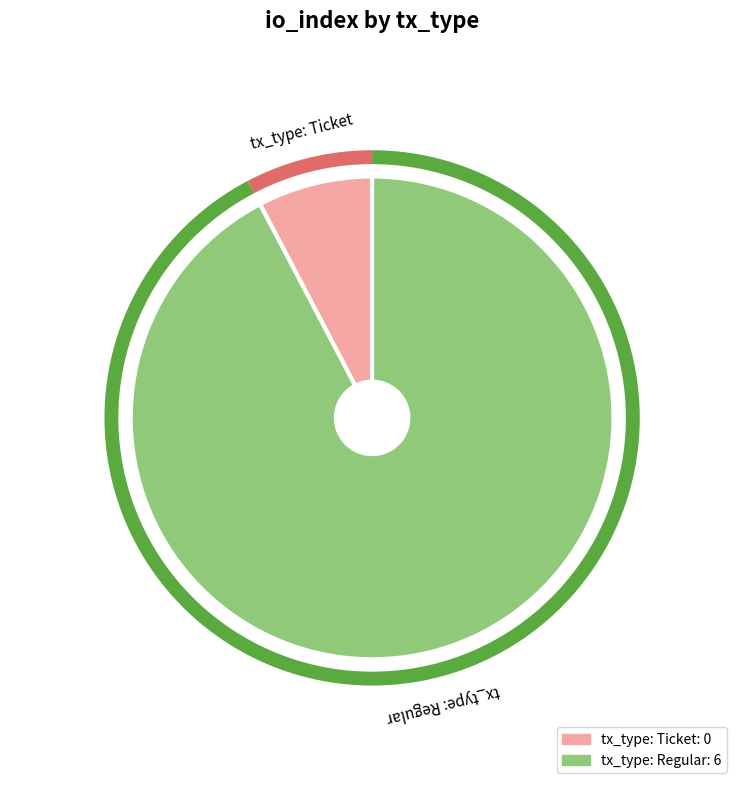

Count the number of slices in the pie.

2